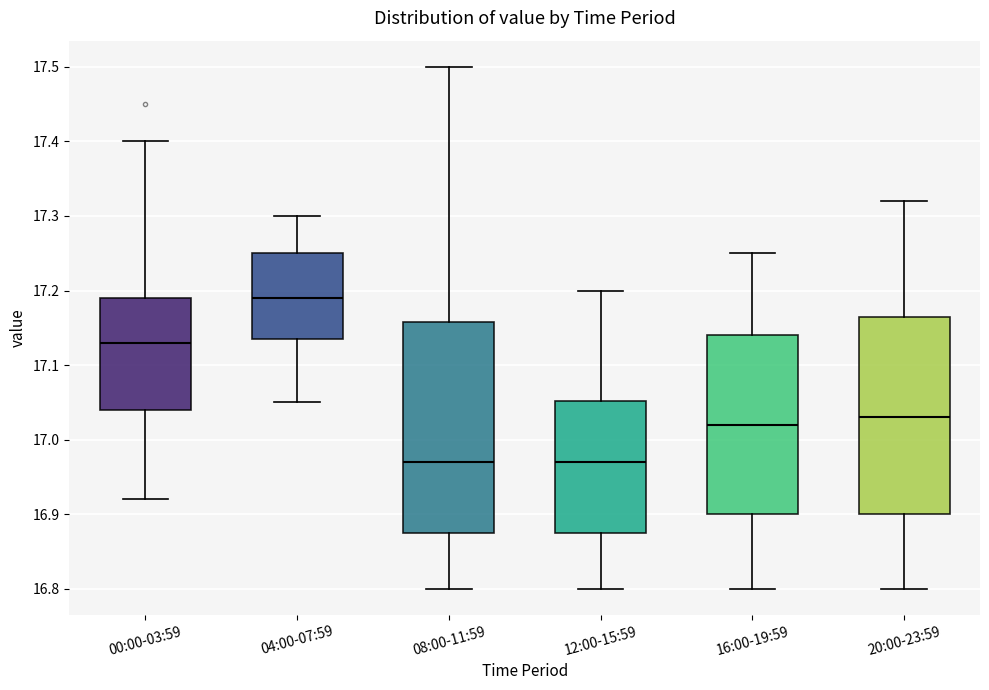

Comparing the boxes themselves (not the whiskers), which one is the tallest?

08:00-11:59